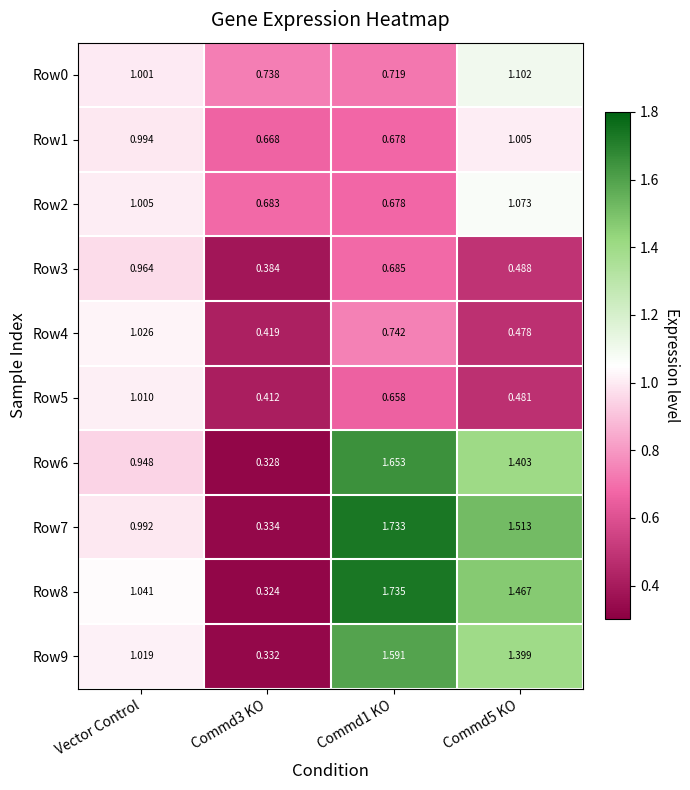

Is the value of Row1 at Commd3 KO greater than the value of Row3 at Commd1 KO?

No